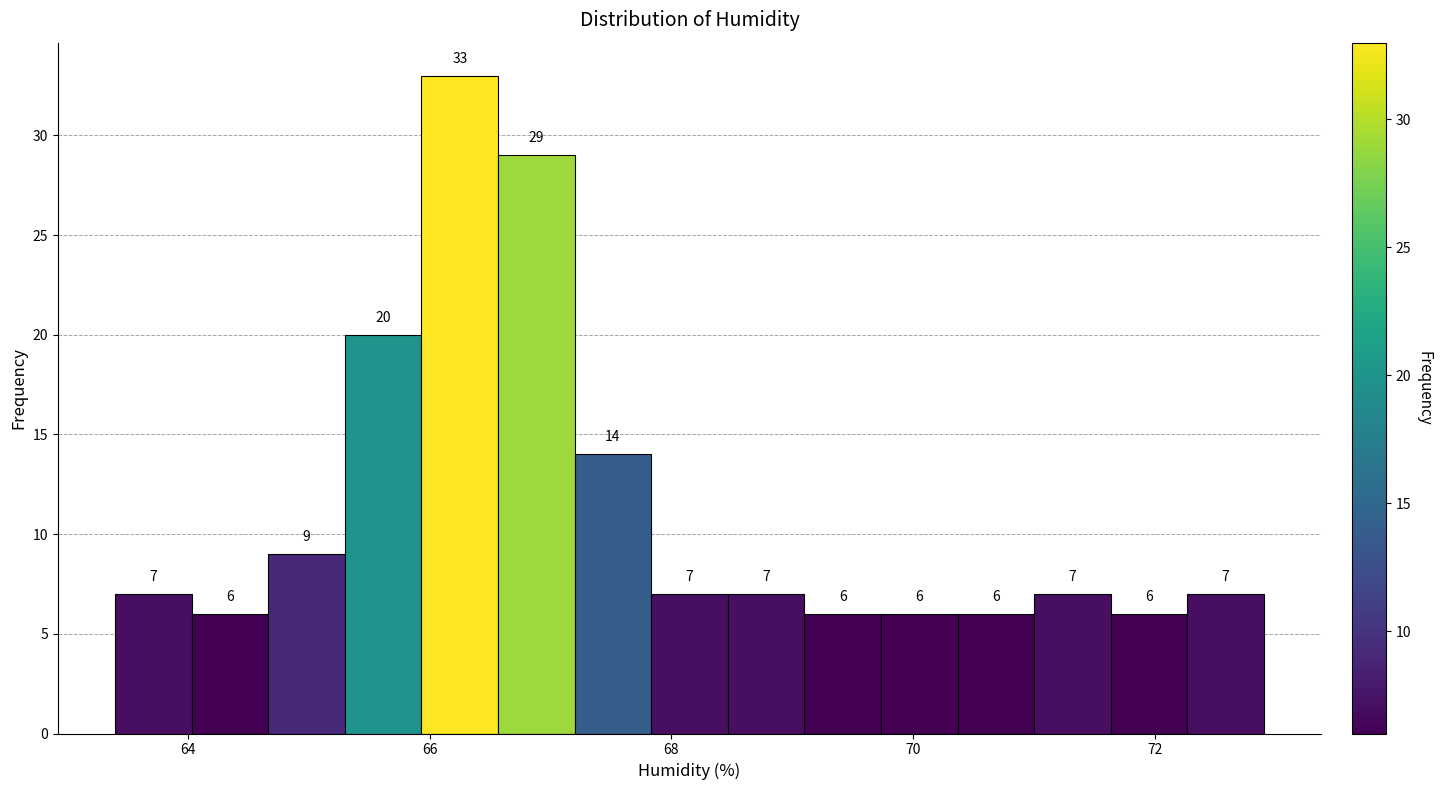

Around what value on the x-axis is the tallest bar? Give the approximate position of its centre, as read against the axis.

66.2